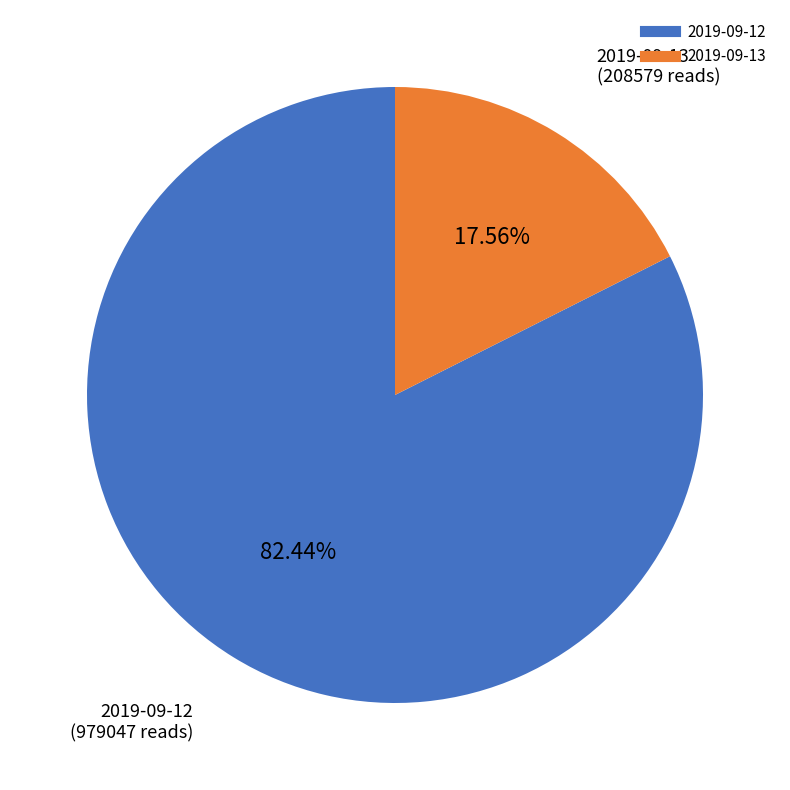

Is there a majority slice in this chart?

Yes